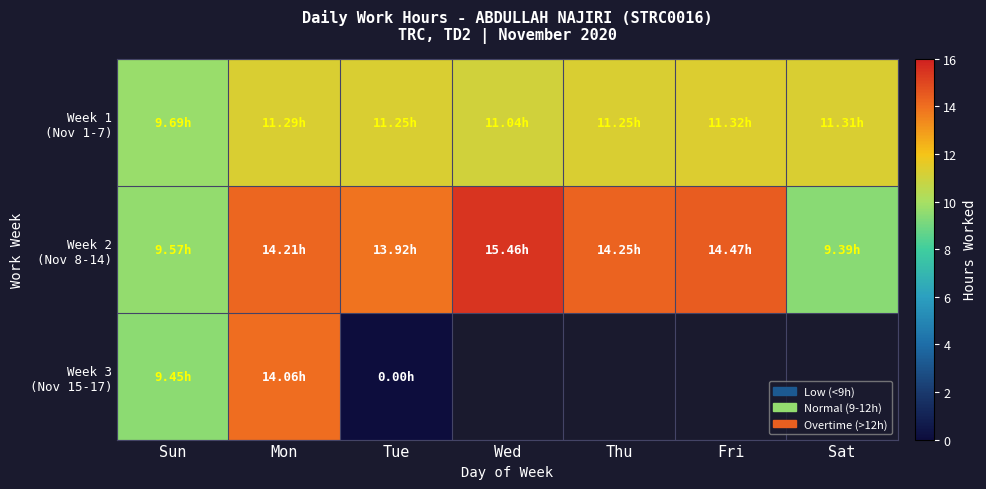

At which category is the sum across all series the highest?

Mon